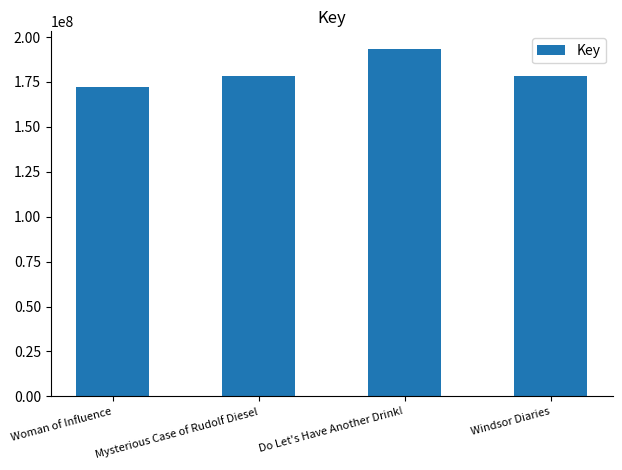

Approximately how many times larger is the value at Do Let's Have Another Drink! compared to Windsor Diaries?

1.1